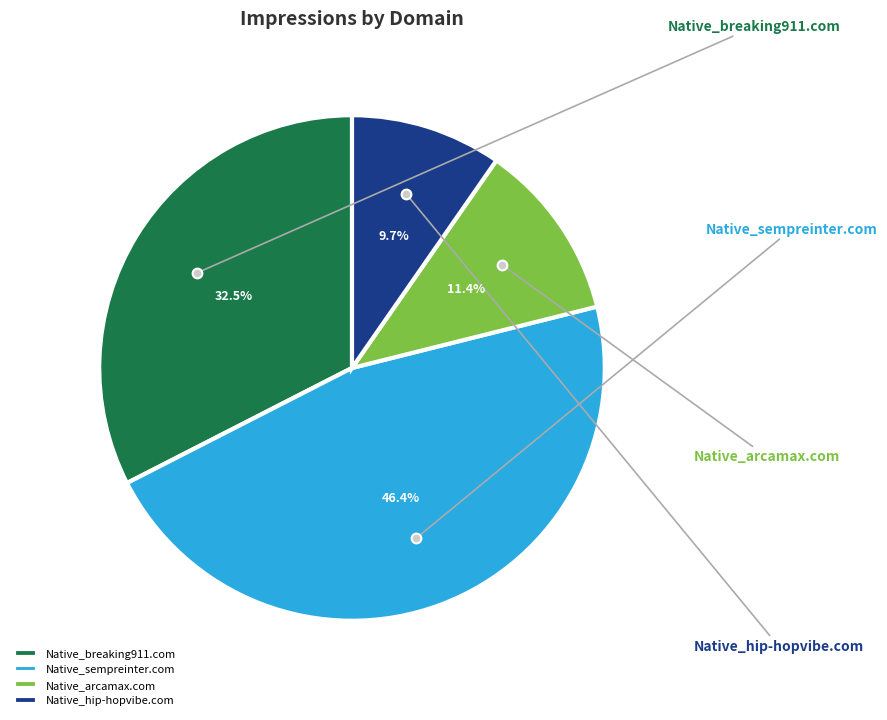

Does Native_arcamax.com account for over 50% of the chart?

No